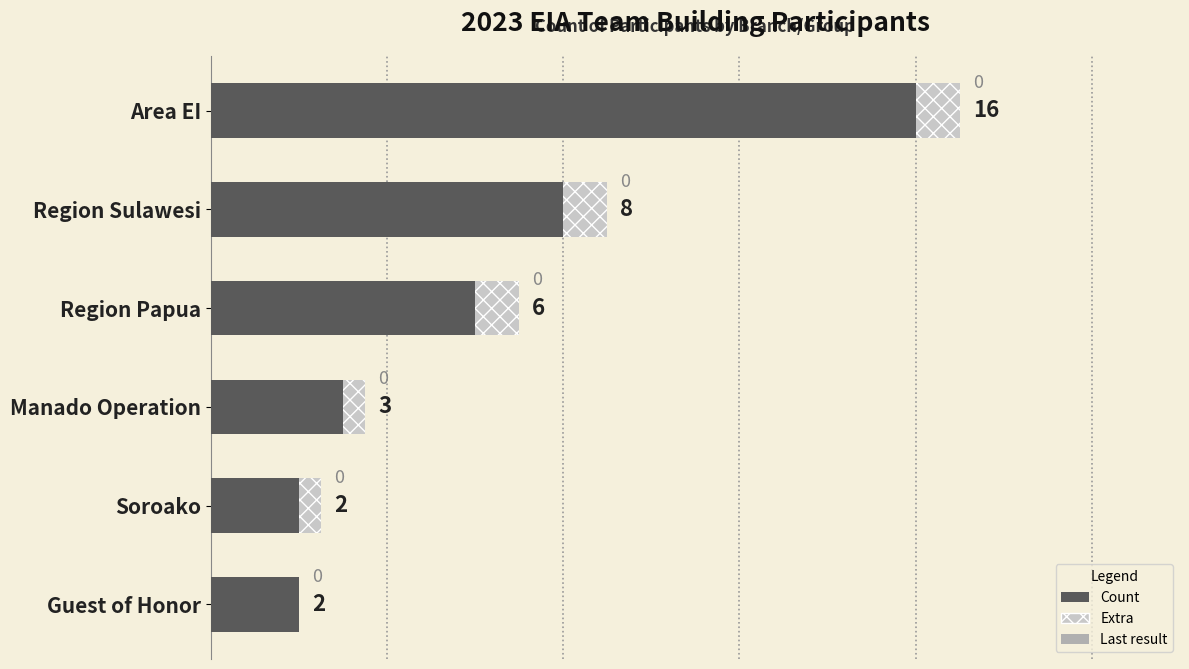

What is the sum of the Count values at Region Sulawesi and Area EI?

24.0